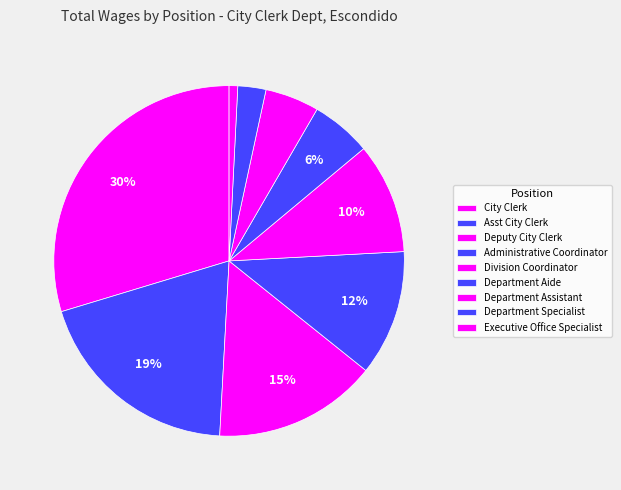

Which has a higher value, Department Aide or Deputy City Clerk?

Deputy City Clerk